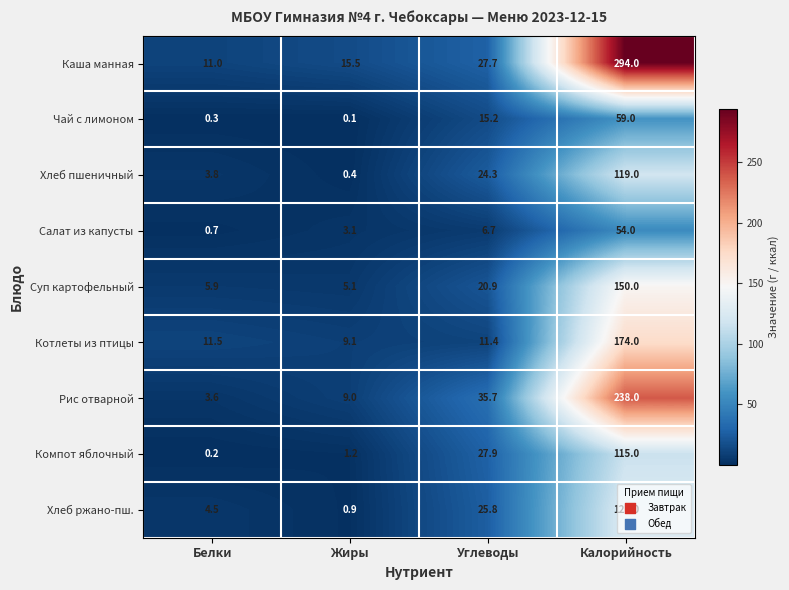

True or false: Хлеб пшеничный has a value of 5.3 at Белки.

False